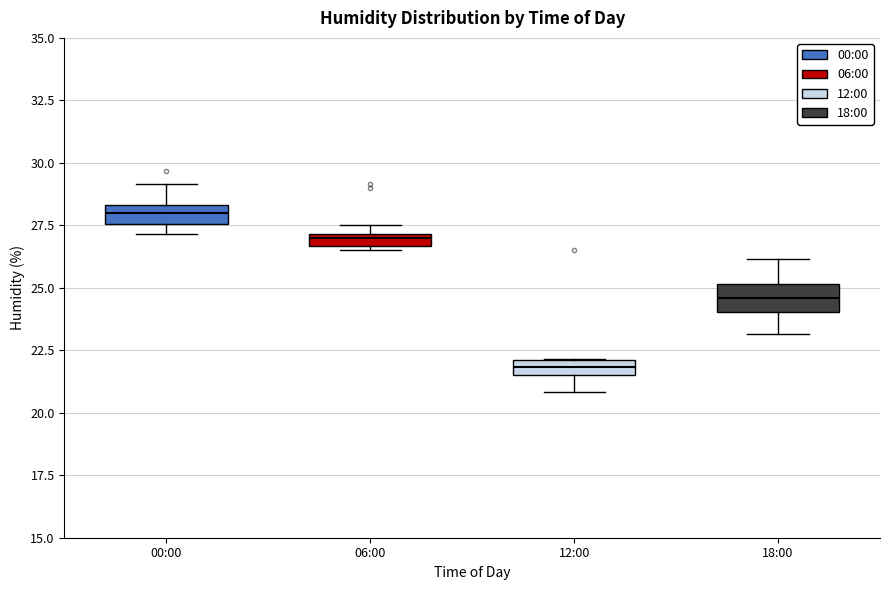

Where does the lower whisker of the box for 12:00 end on the y-axis? The values are not printed on the chart, so give them approximately, as read against the axis.

21.0